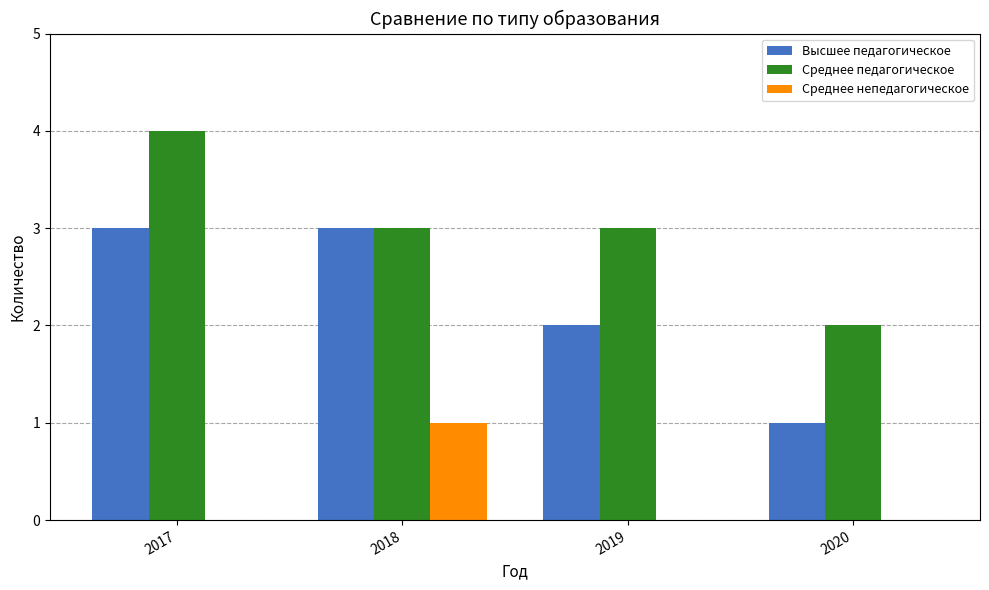

What are all the series names shown in the legend?

Высшее педагогическое, Среднее педагогическое, Среднее непедагогическое